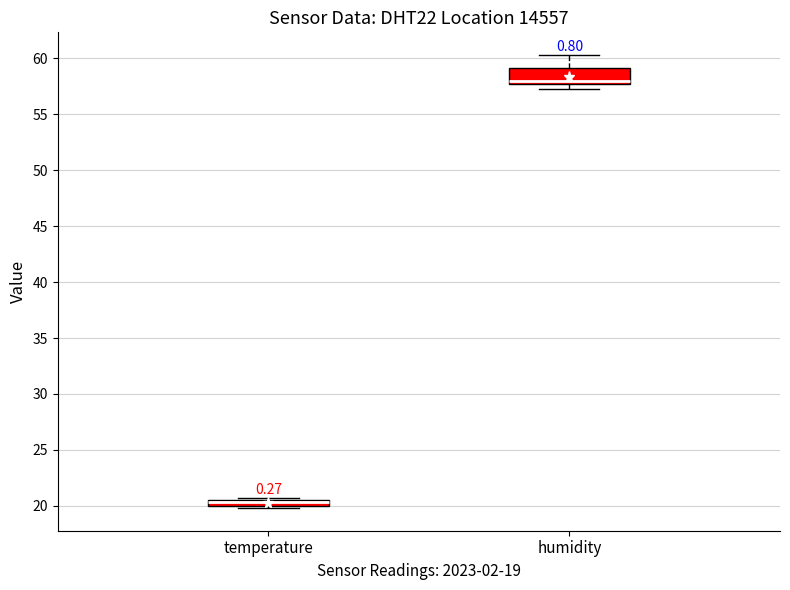

Which box's median line is the highest?

humidity